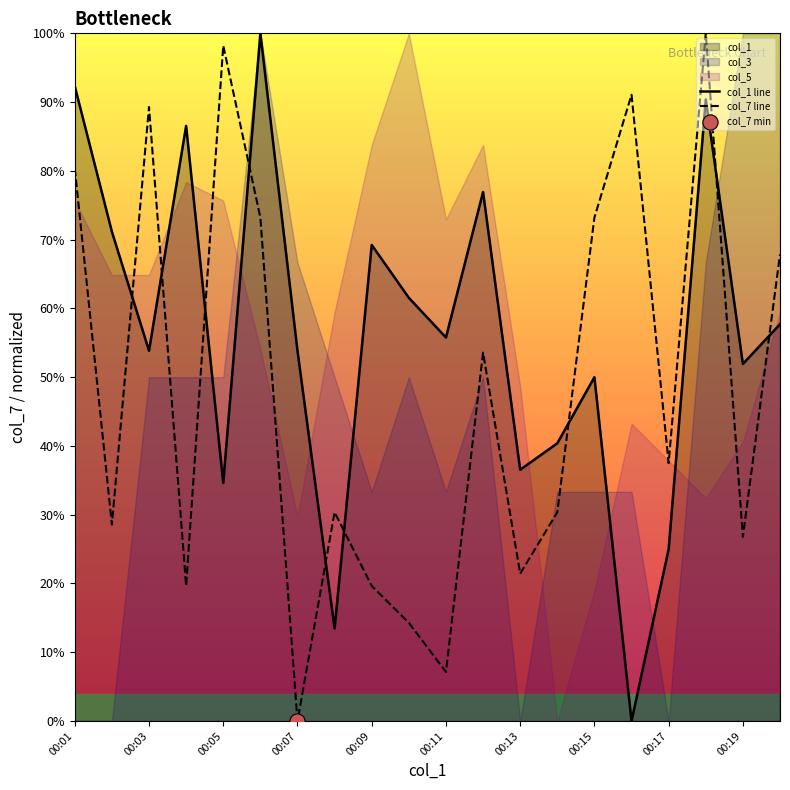

Which series has the widest spread of Y values?

col_1 line